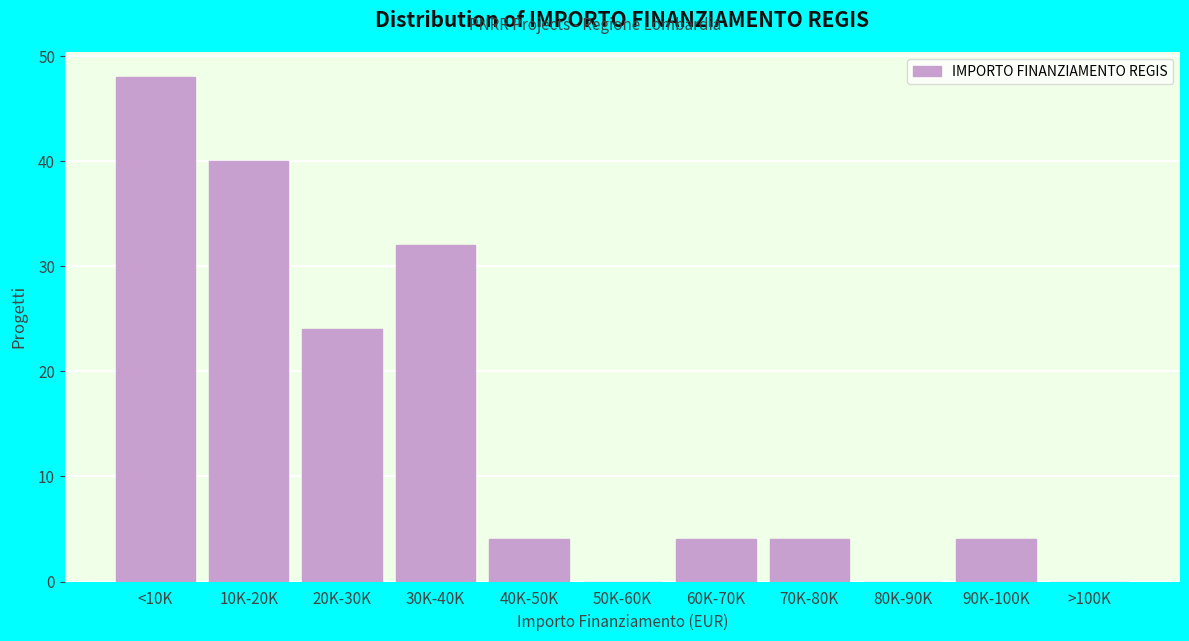

Reading left to right, extract all data points from this chart.

<10K=48	10K-20K=40	20K-30K=24	30K-40K=32	40K-50K=4	50K-60K=0	60K-70K=4	70K-80K=4	80K-90K=0	90K-100K=4	>100K=0